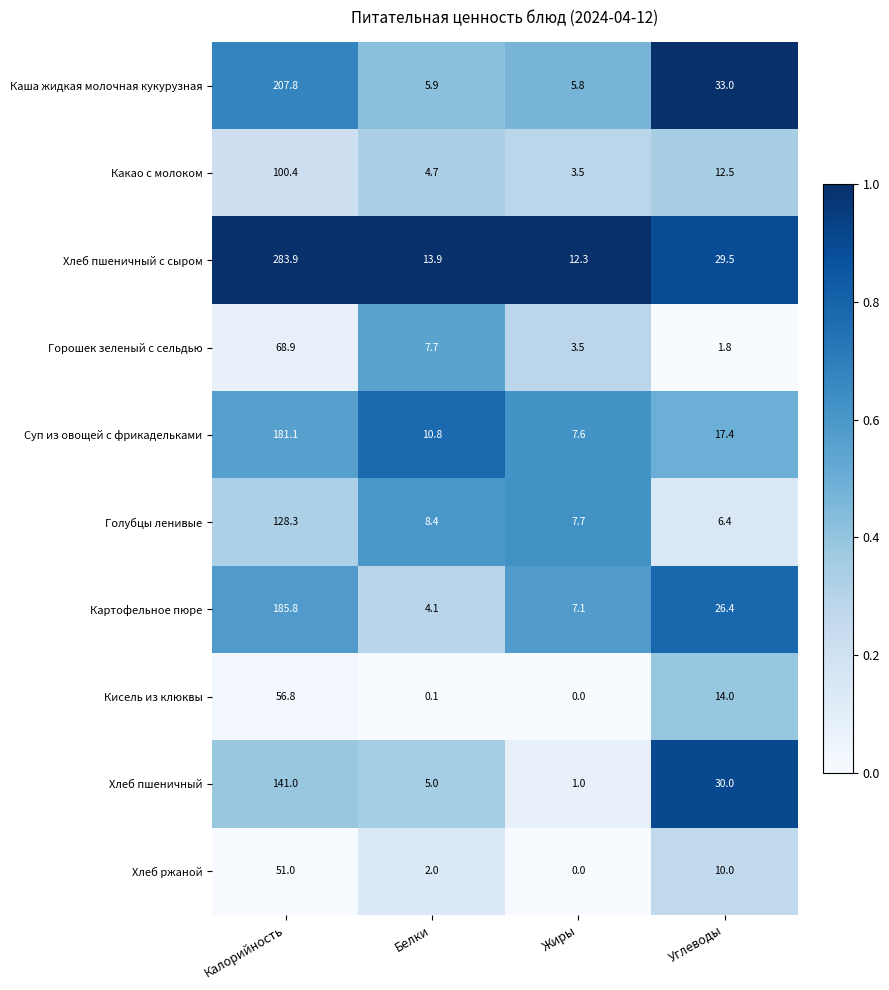

At which label does Суп из овощей с фрикадельками first exceed 17?

Калорийность